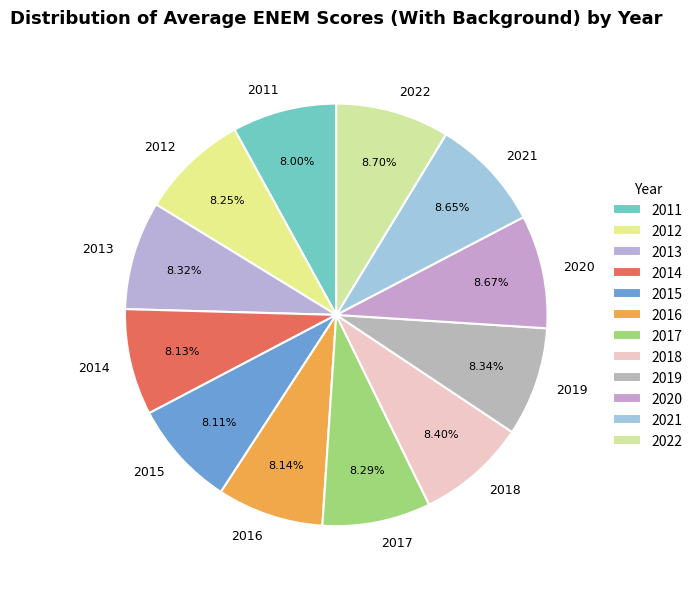

True or false: 2016 accounts for 8% of the total.

True